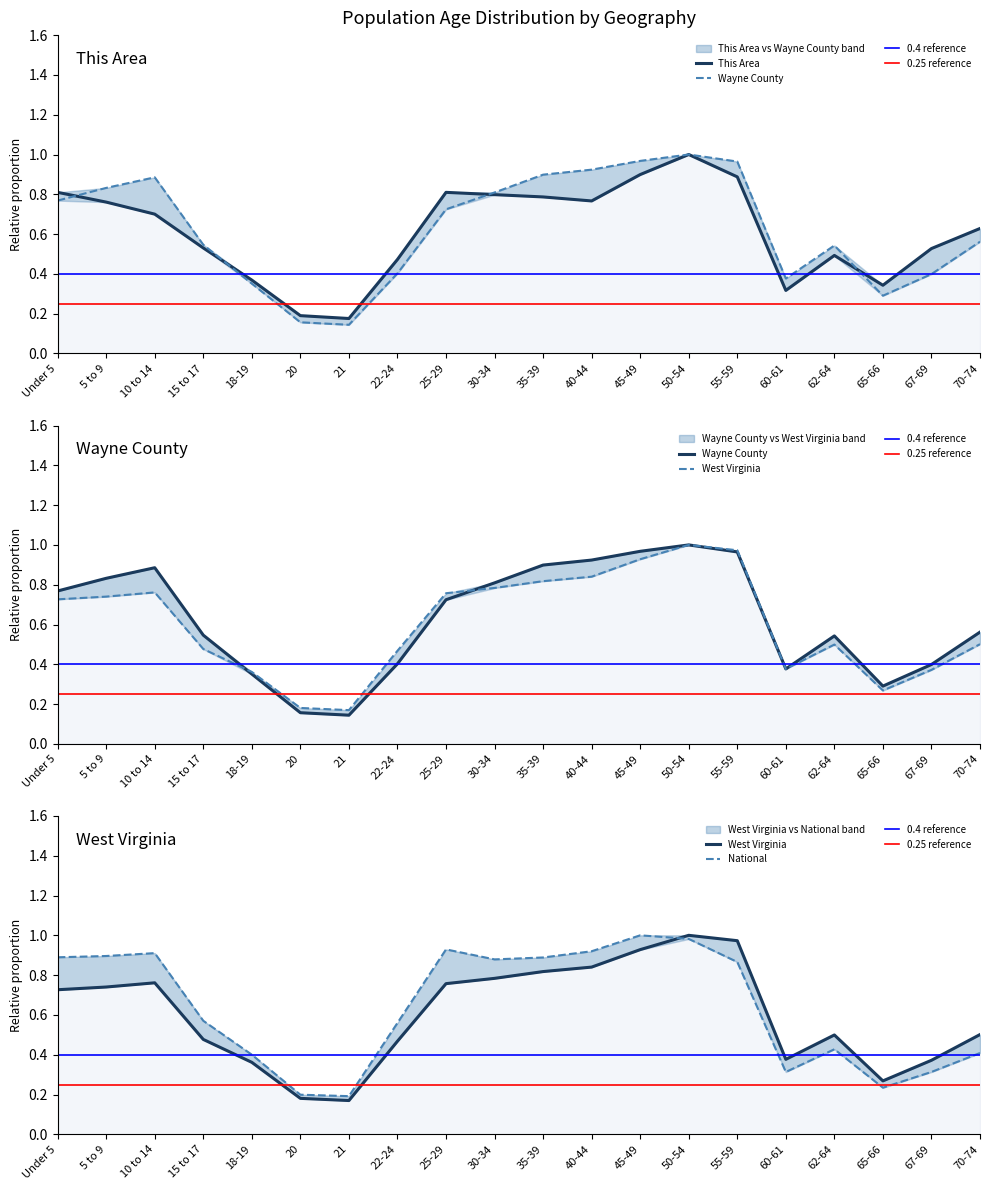

What is the label of the 20th point from the right?

Under 5